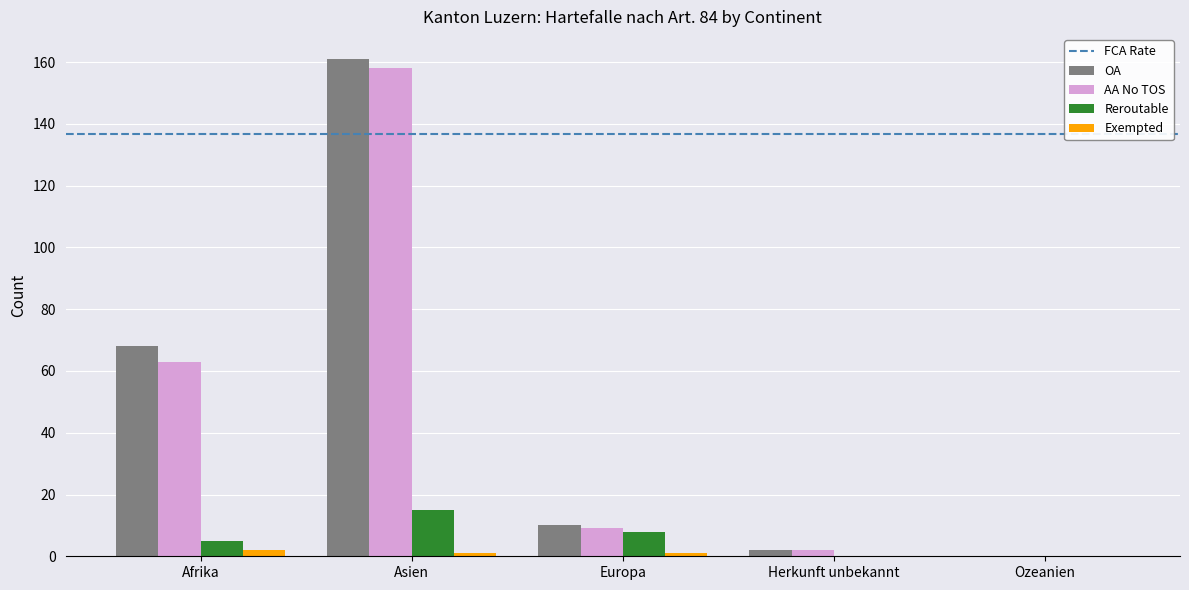

True or false: OA has a value of 102 at Afrika.

False